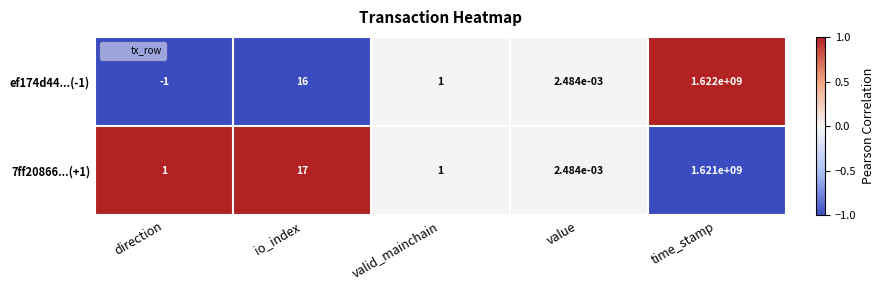

Is the value of 7ff20866...(+1) at io_index greater than the value of ef174d44...(-1) at valid_mainchain?

Yes